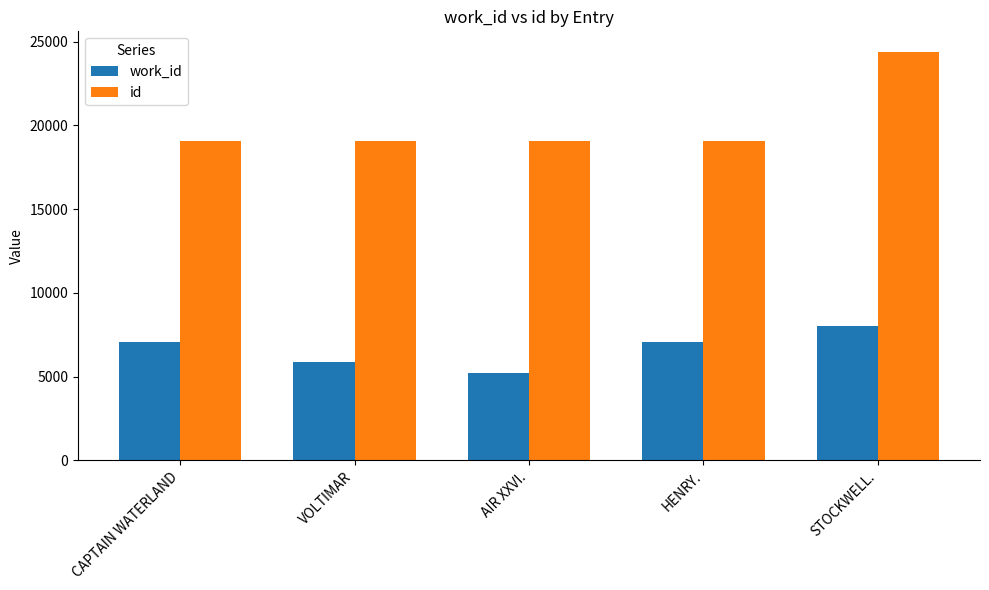

What are all the series names shown in the legend?

work_id, id